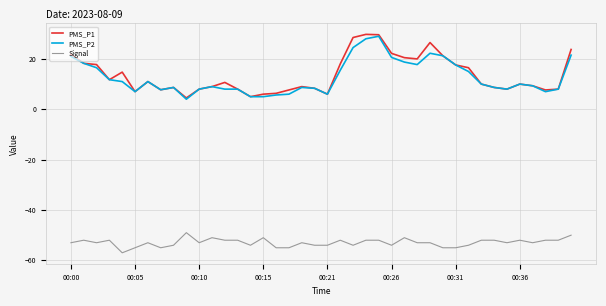

Which series has the widest spread of values?

PMS_P1